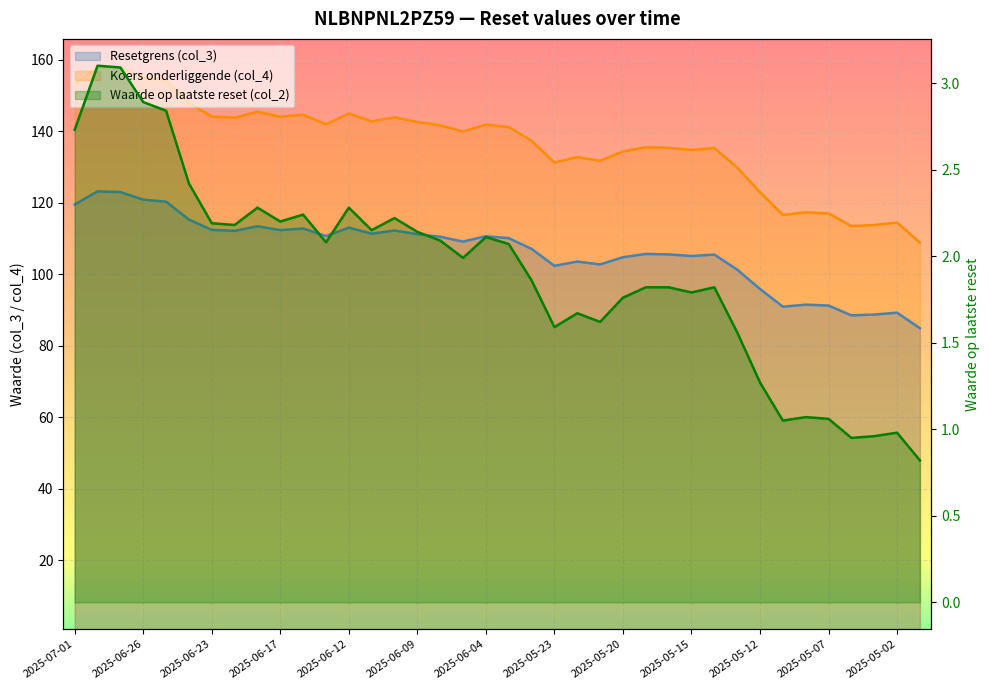

How many interior local valleys does the Koers onderliggende (col_4) series have?

10